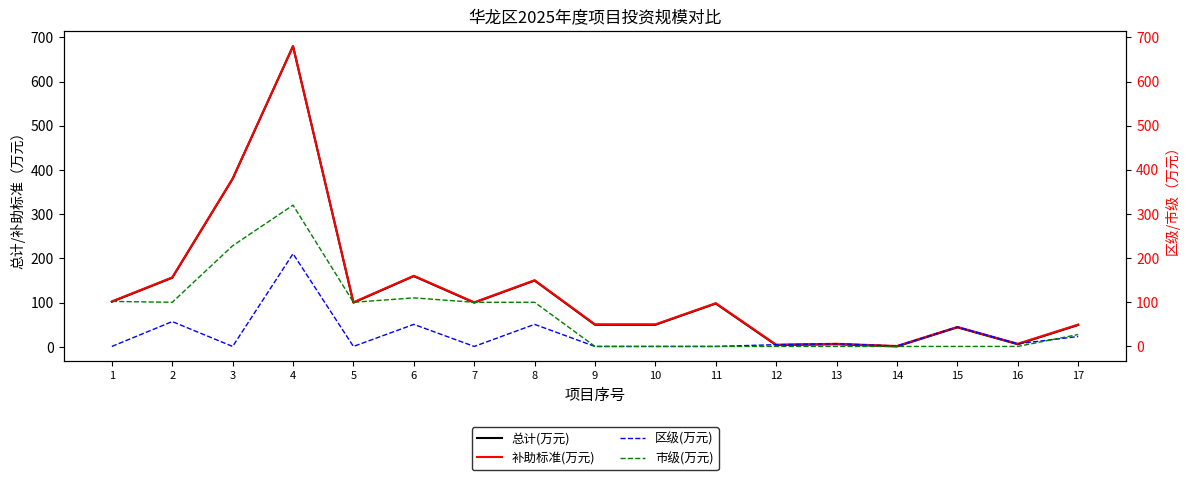

Between 12 and 13, which series saw the biggest shift?

总计(万元)